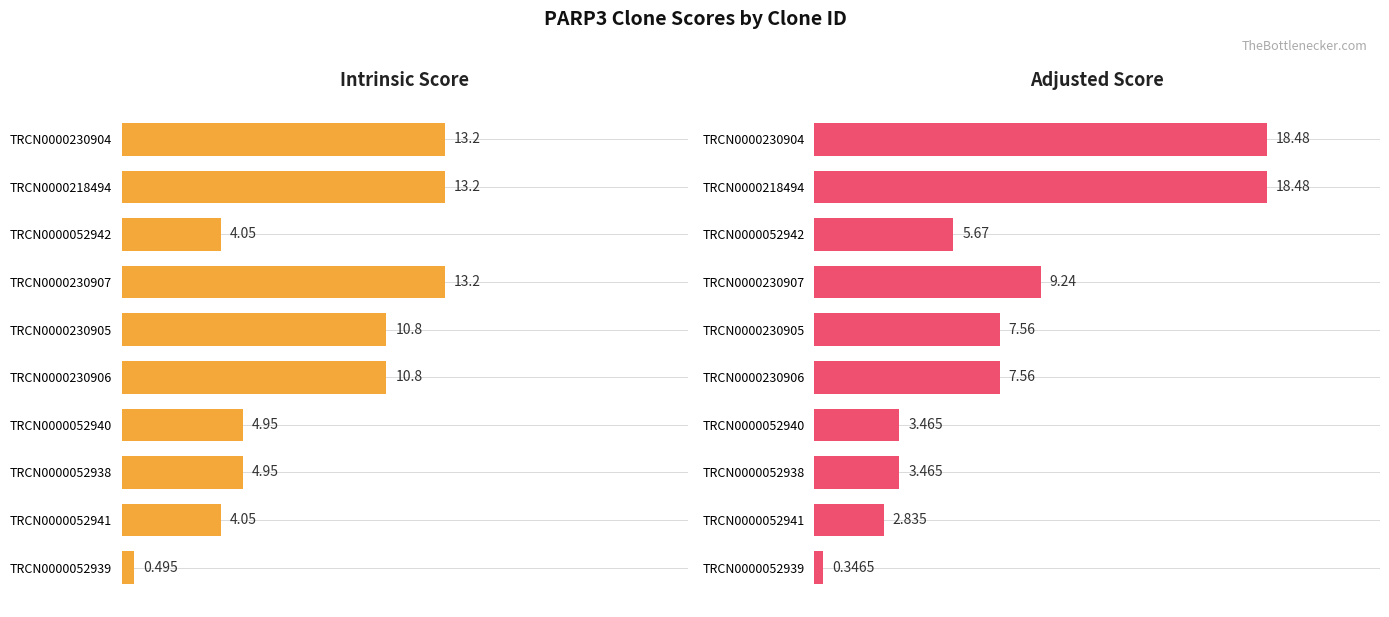

What is the value of the Adjusted Score bar at the 5th from the left?

7.6